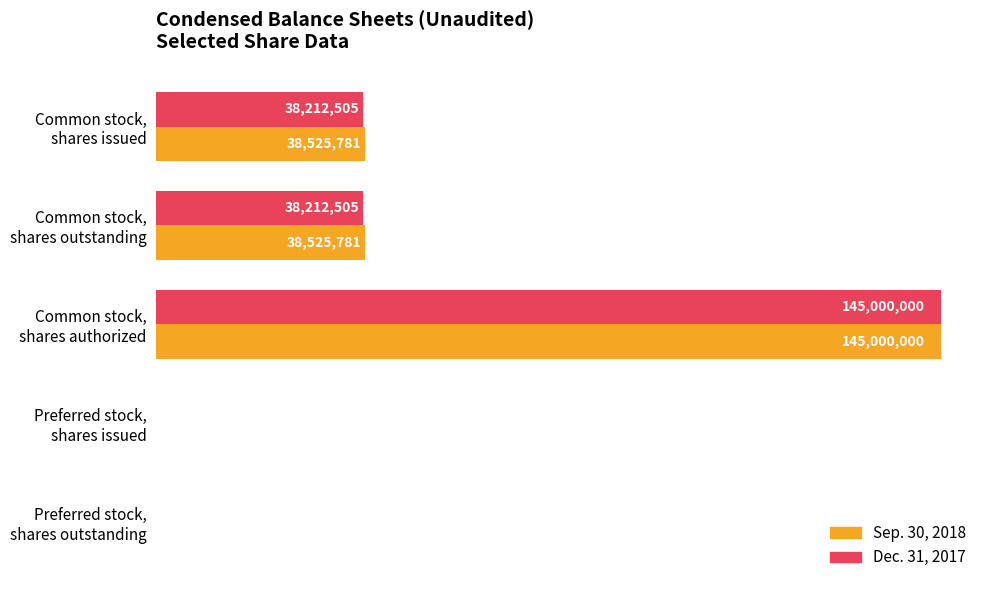

Which series has the largest range (max minus min)?

Sep. 30, 2018